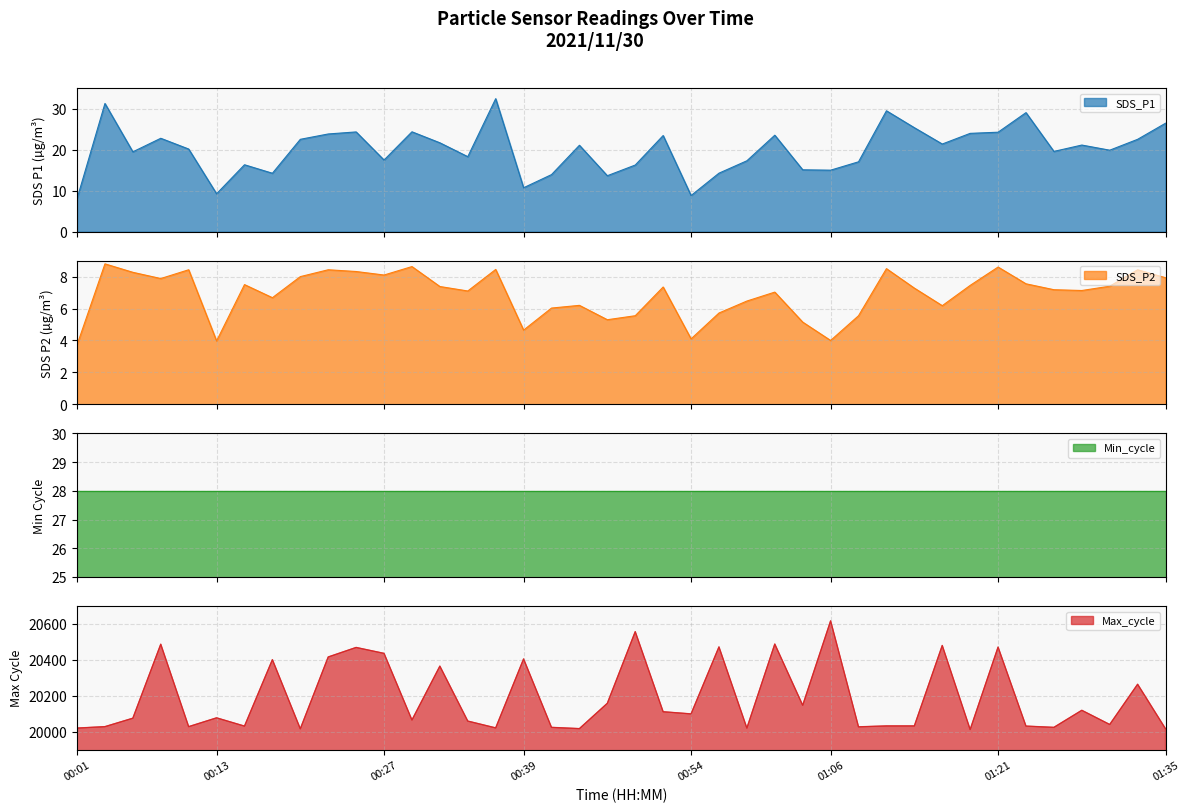

What is the difference between the SDS_P1 values at 00:15 and 00:47?

2.7